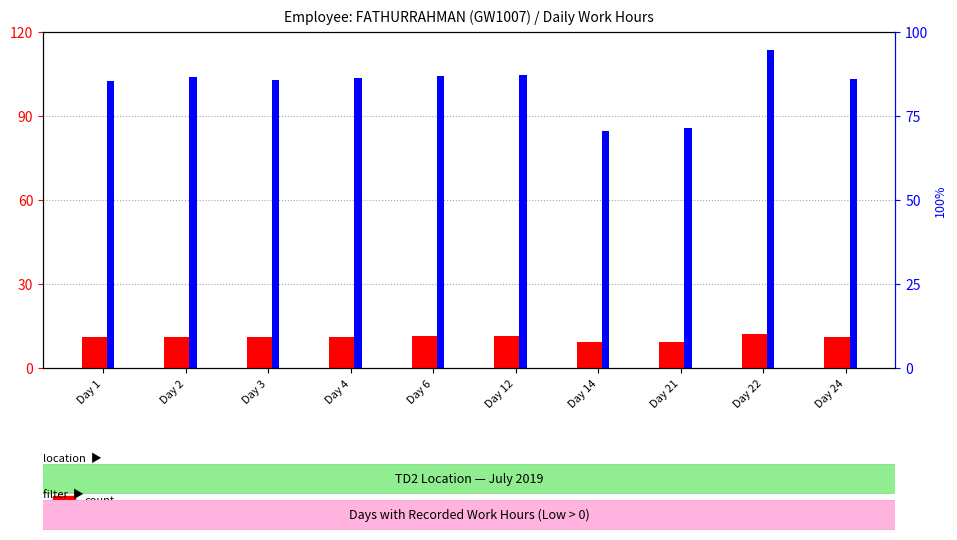

At how many categories does at least one series exceed 17?

10